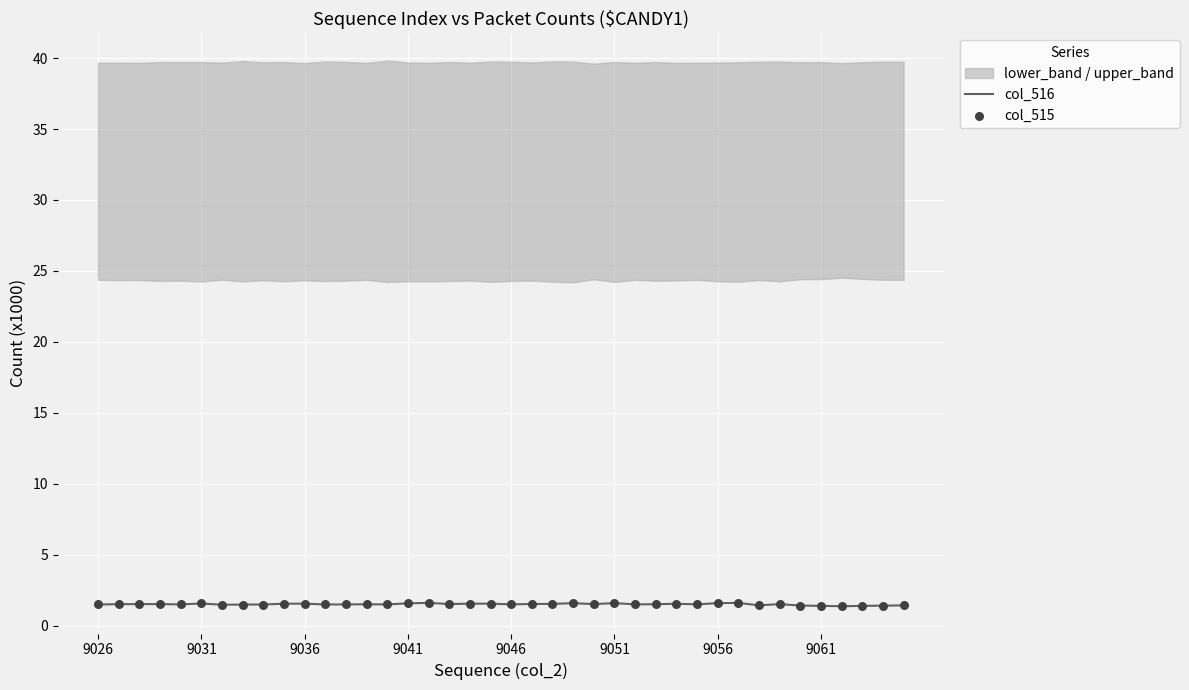

Is the value of col_515 at 9026 greater than the value of col_516 at 36?

Yes